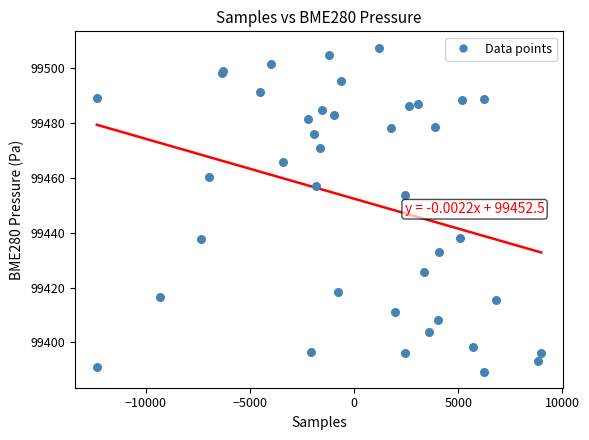

What Y value in the scatter plot is closest to 99448?

99453.7